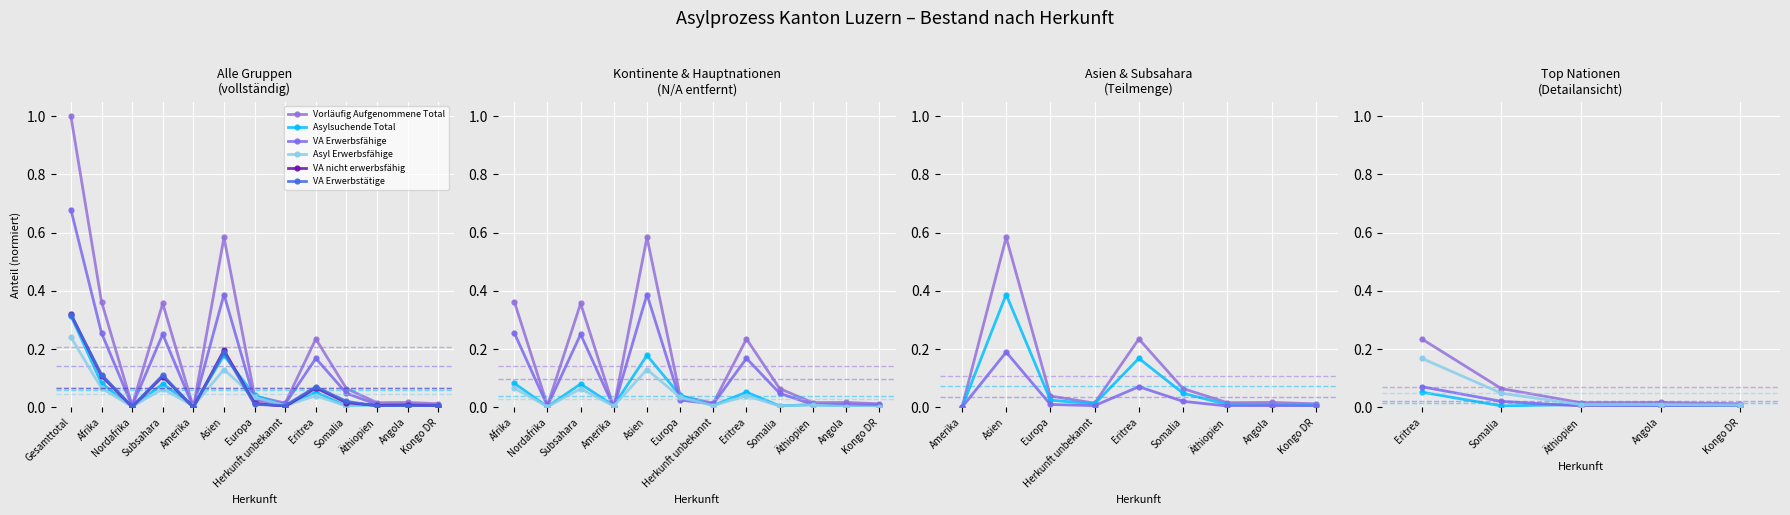

True or false: VA Erwerbstätige and VA Erwerbsfähige intersect in this chart.

False